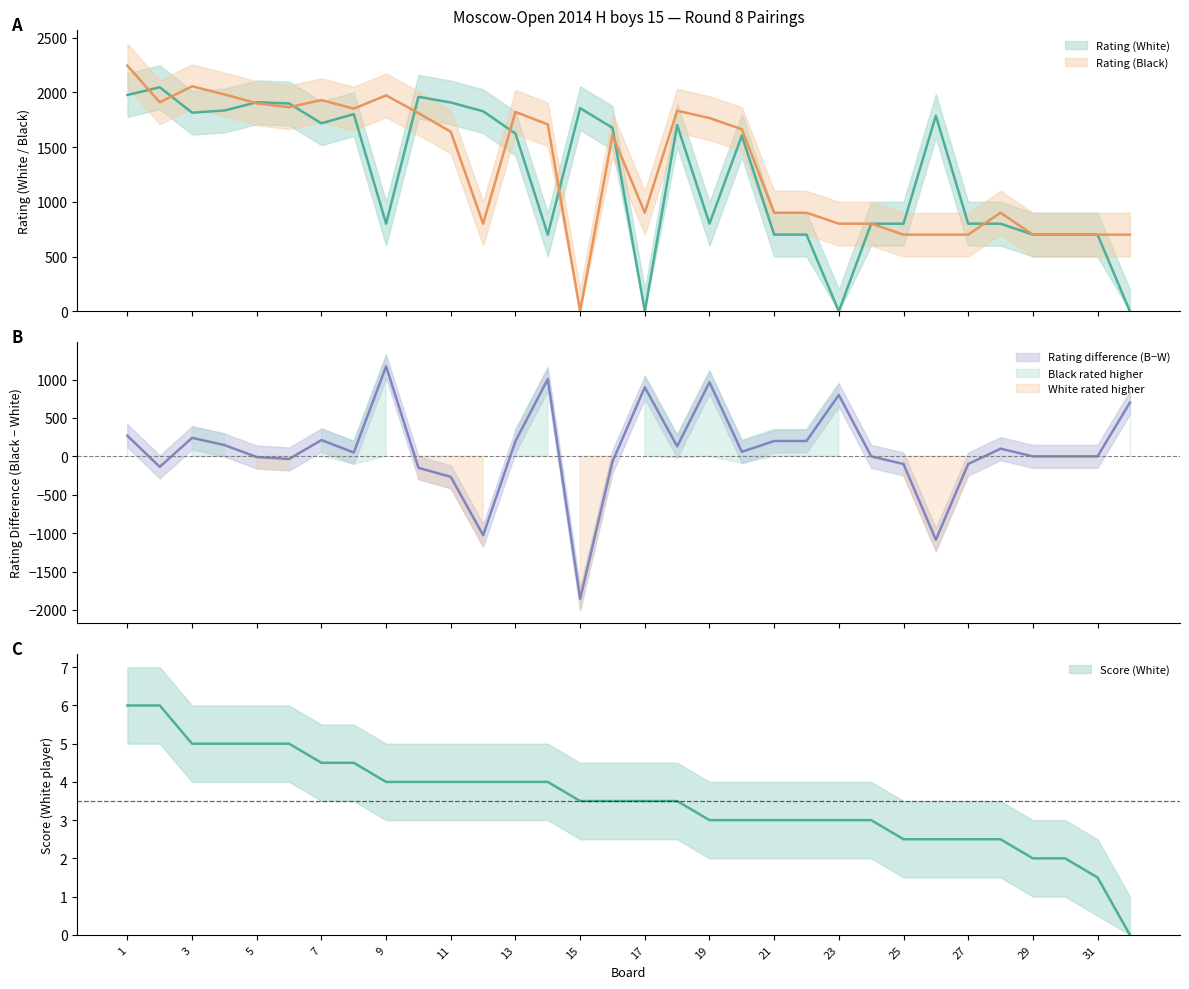

Is the value of Score (White) at 8 greater than the value of Rating (Black) at 21?

No